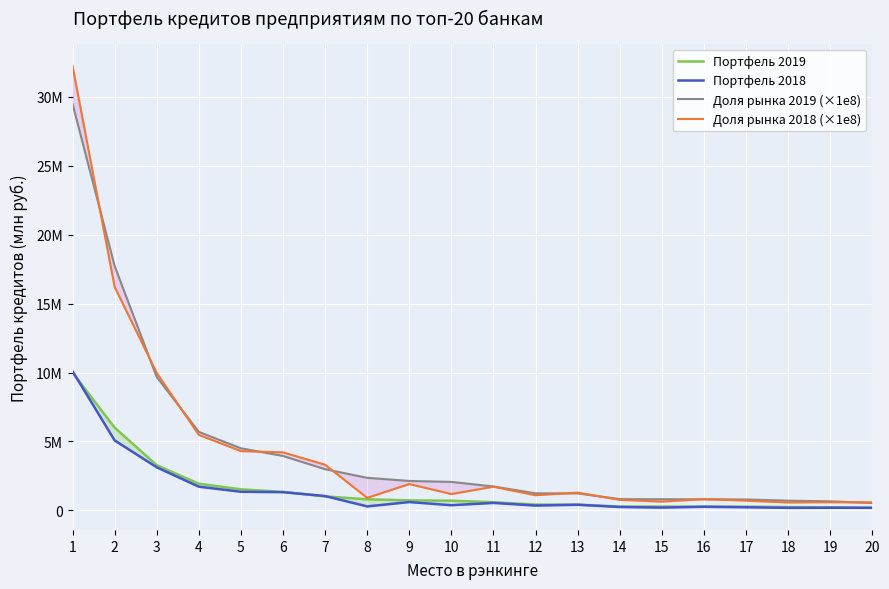

At which label does Доля рынка 2019 (×1e8) first exceed 2060439?

1